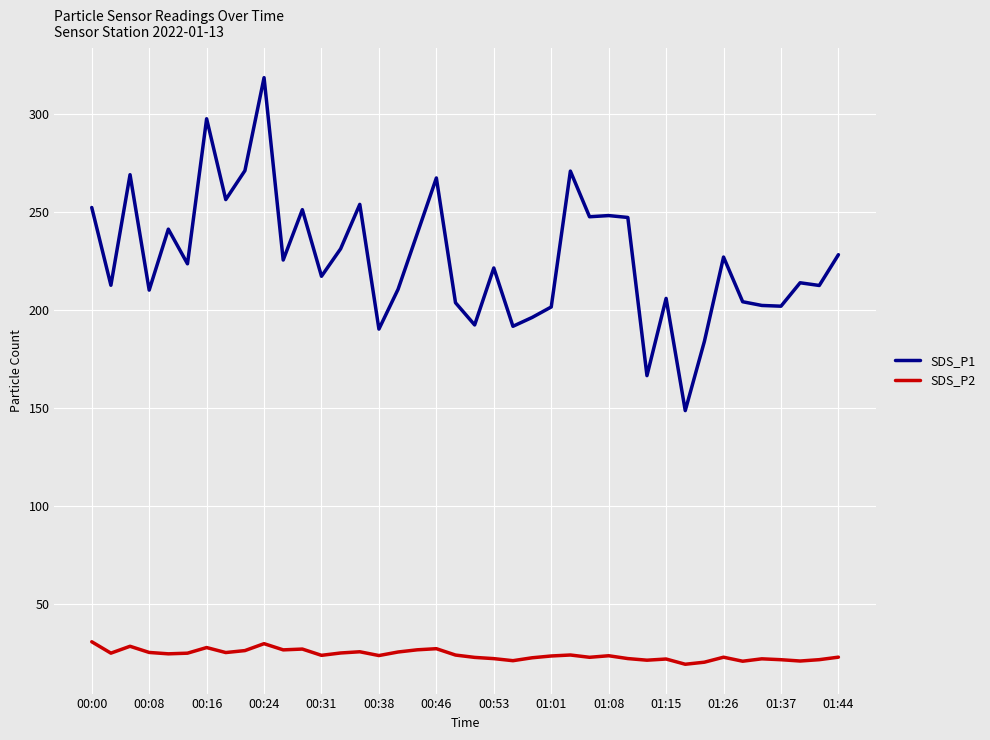

List the series in order of their peak value, lowest first.

SDS_P2, SDS_P1